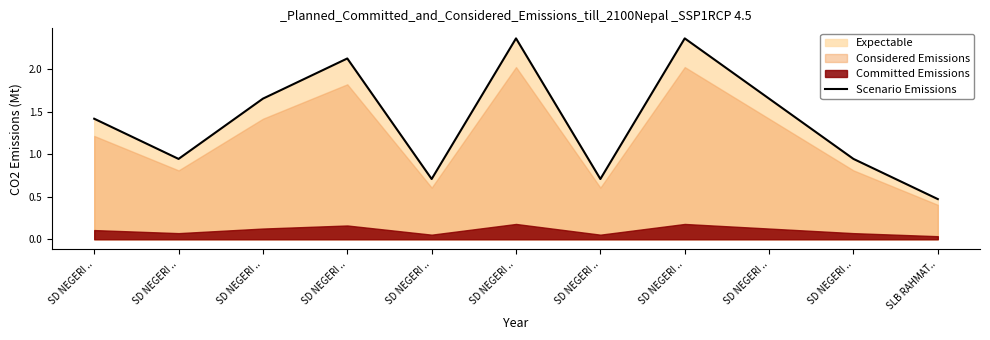

What value does the data have at SD NEGERI ..?

0.7